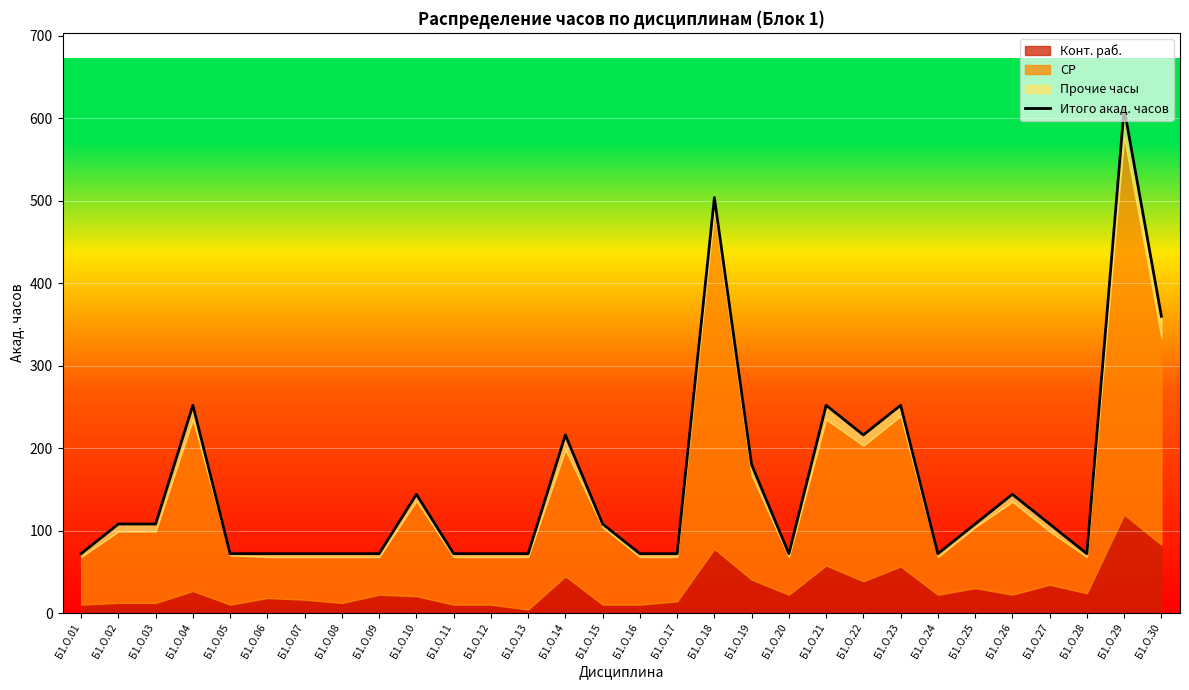

Rank the categories by value from highest to lowest.

Б1.О.29, Б1.О.18, Б1.О.30, Б1.О.04, Б1.О.21, Б1.О.23, Б1.О.14, Б1.О.22, Б1.О.19, Б1.О.10, Б1.О.26, Б1.О.02, Б1.О.03, Б1.О.15, Б1.О.25, Б1.О.27, Б1.О.01, Б1.О.05, Б1.О.06, Б1.О.07, Б1.О.08, Б1.О.09, Б1.О.11, Б1.О.12, Б1.О.13, Б1.О.16, Б1.О.17, Б1.О.20, Б1.О.24, Б1.О.28